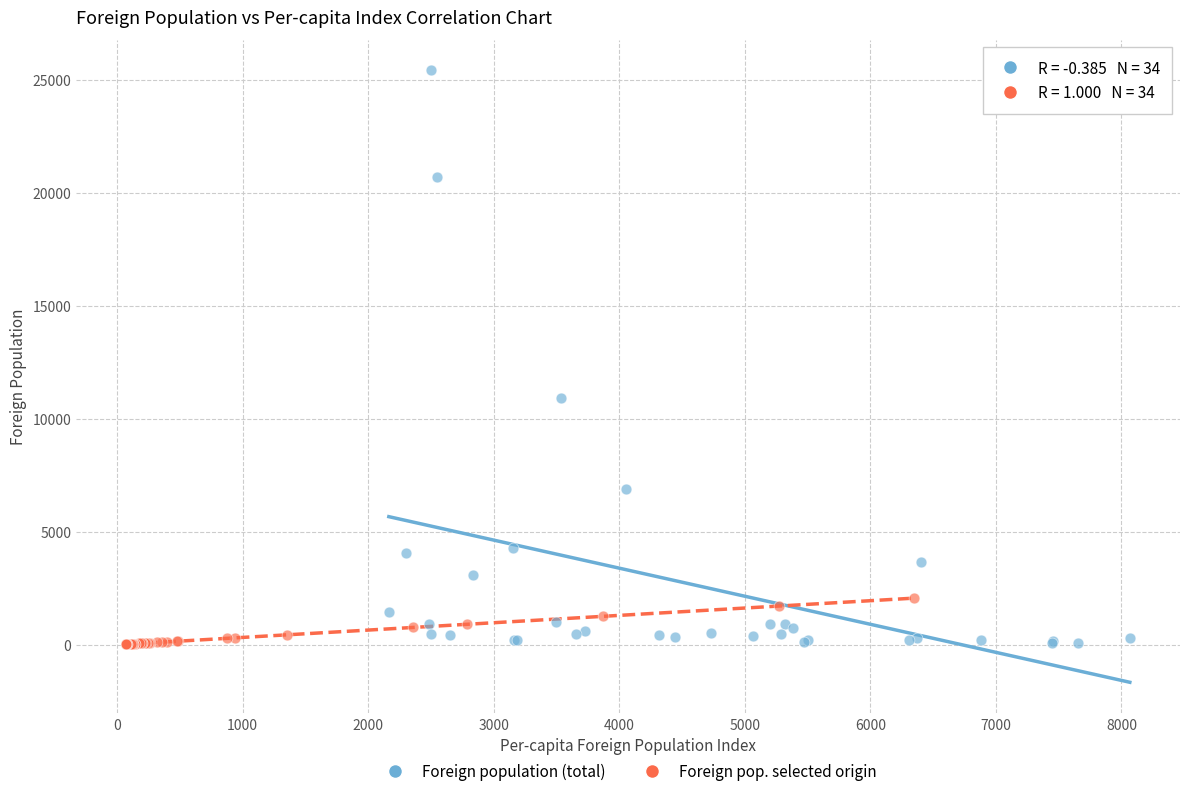

Which series contains the highest Y value?

Foreign population (total)